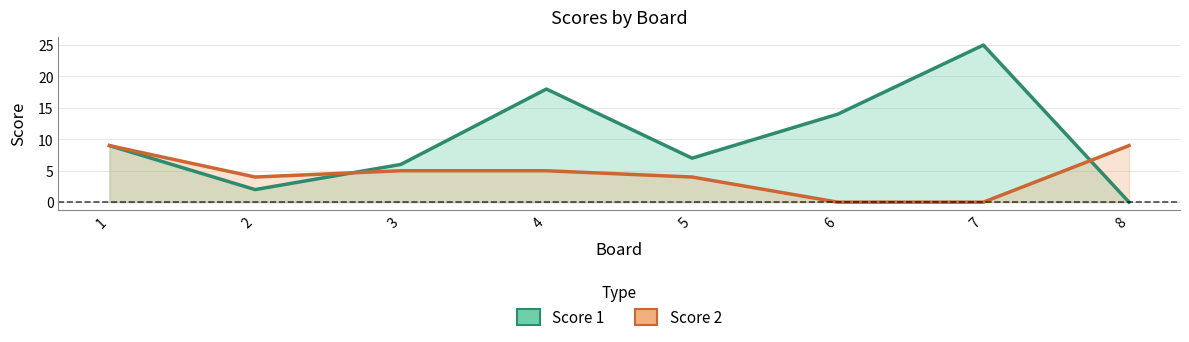

List the labels in order of Score 1 value, largest first.

7, 4, 6, 1, 5, 3, 2, 8